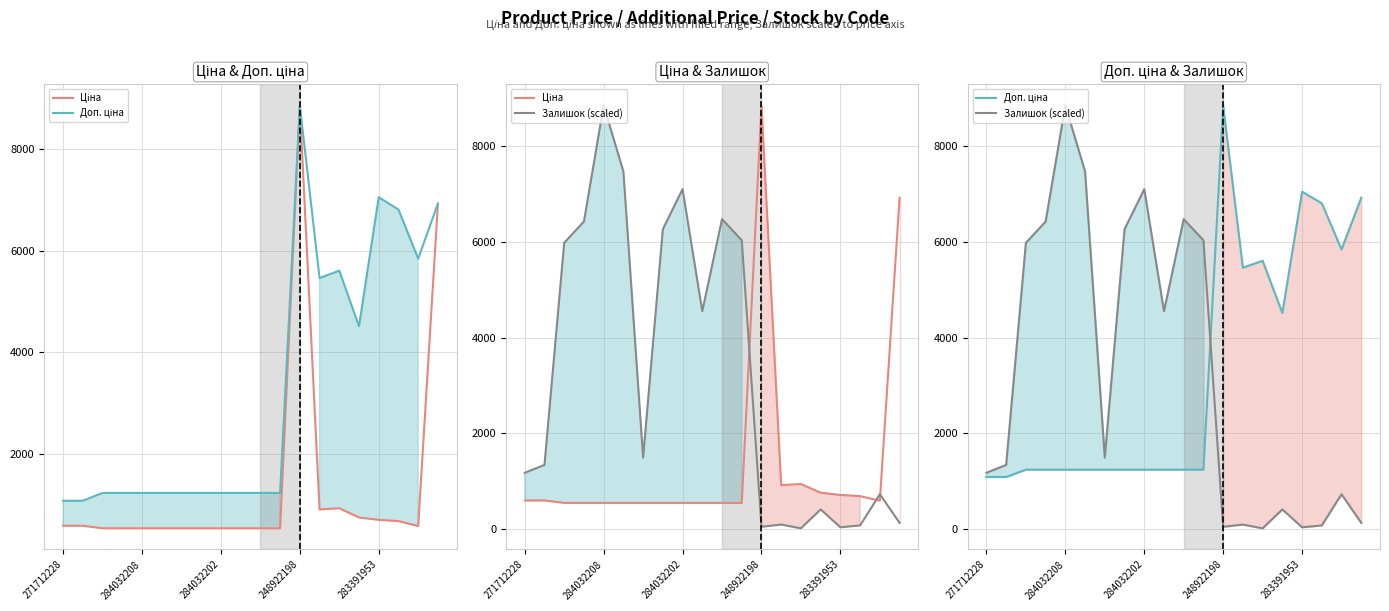

Does the chart have visible grid lines?

Yes